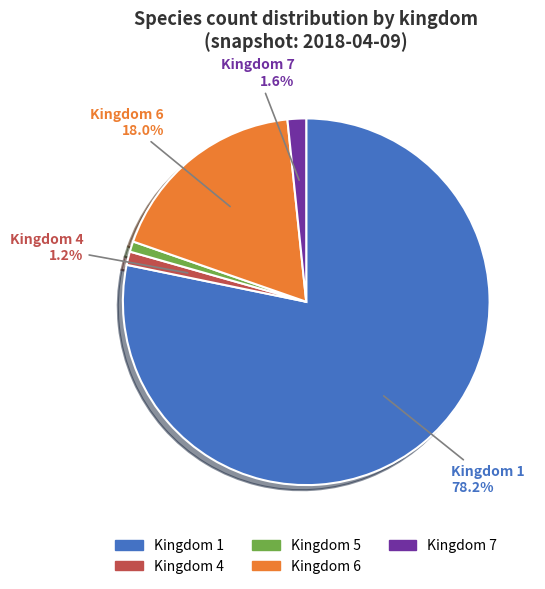

What is the majority slice?

Kingdom 1